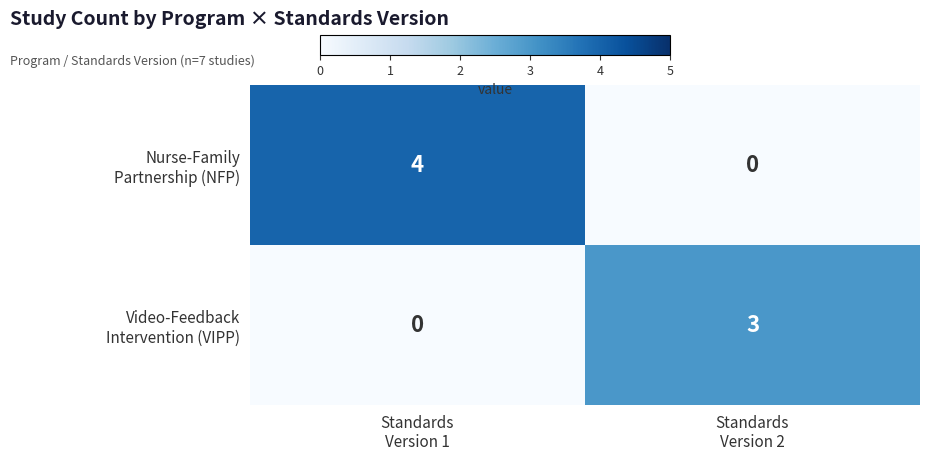

Count the number of data series in this chart.

2